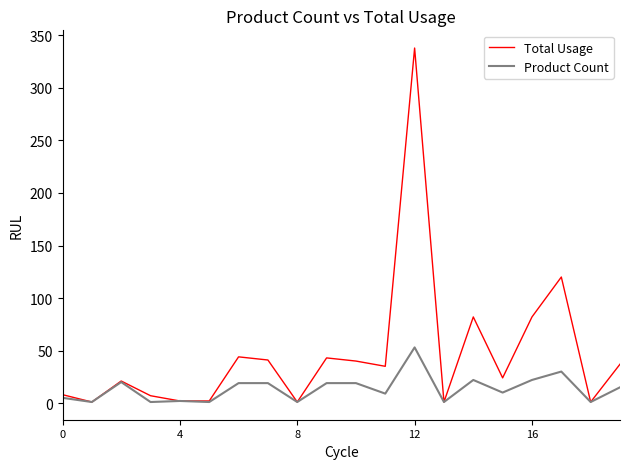

Does the chart display data point markers on the line(s)?

No